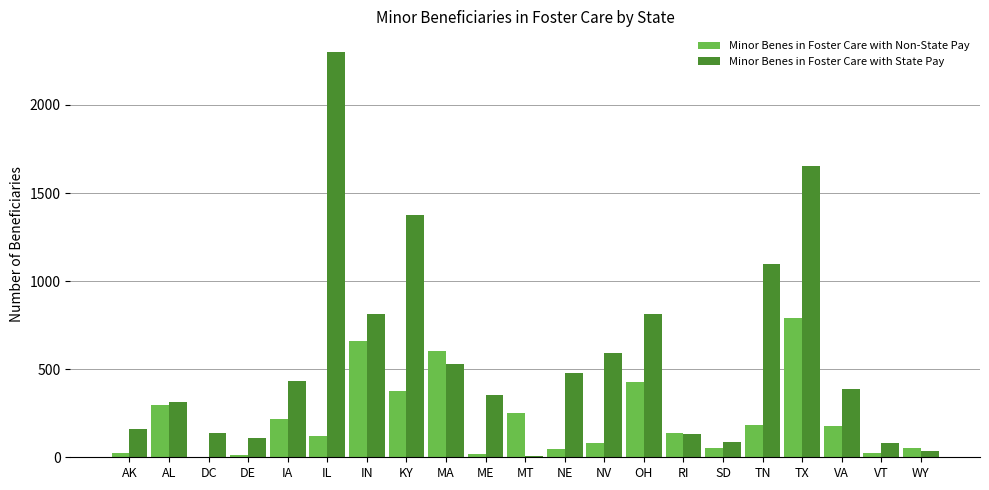

The Minor Benes in Foster Care with Non-State Pay series shows 674 at KY. True or false?

False